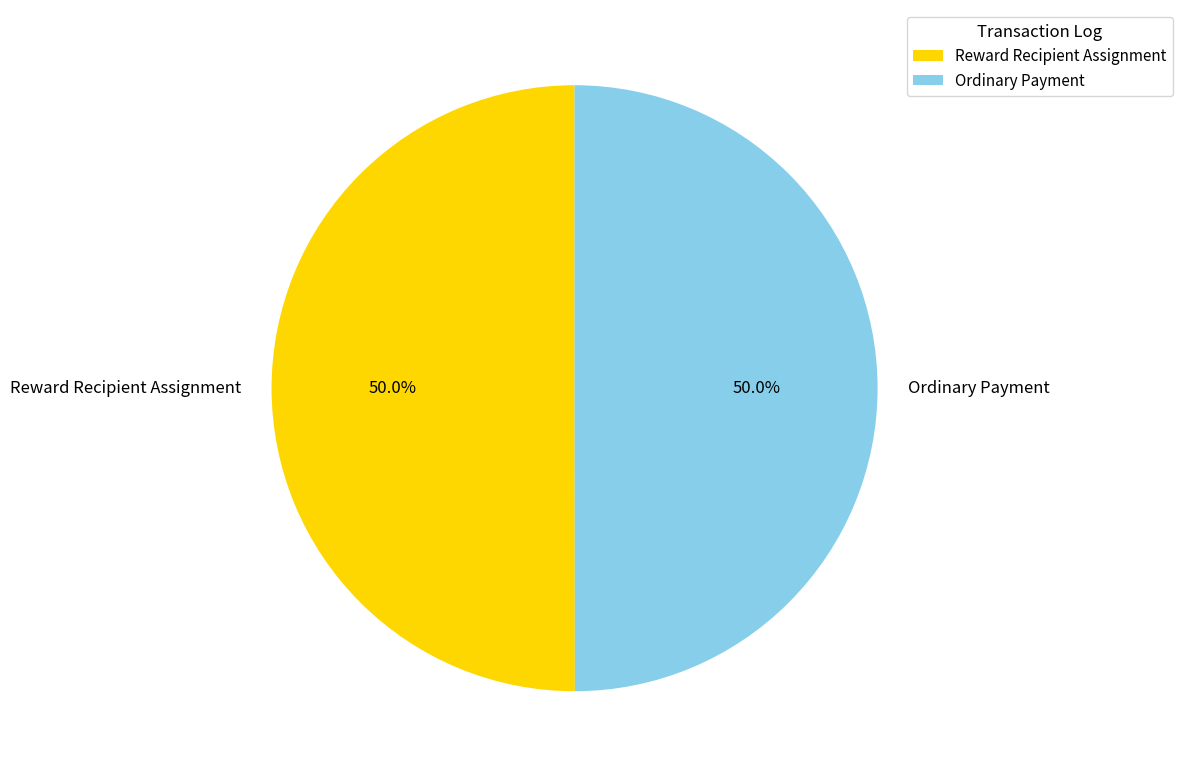

How many slices are in this pie chart?

2